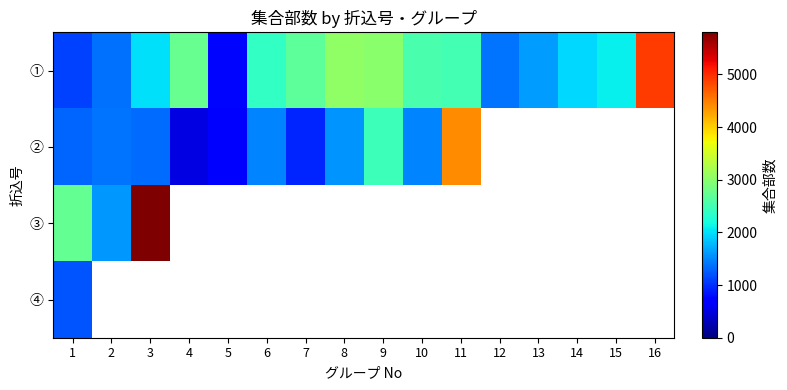

List the series in order of their peak value, lowest first.

④, ②, ①, ③